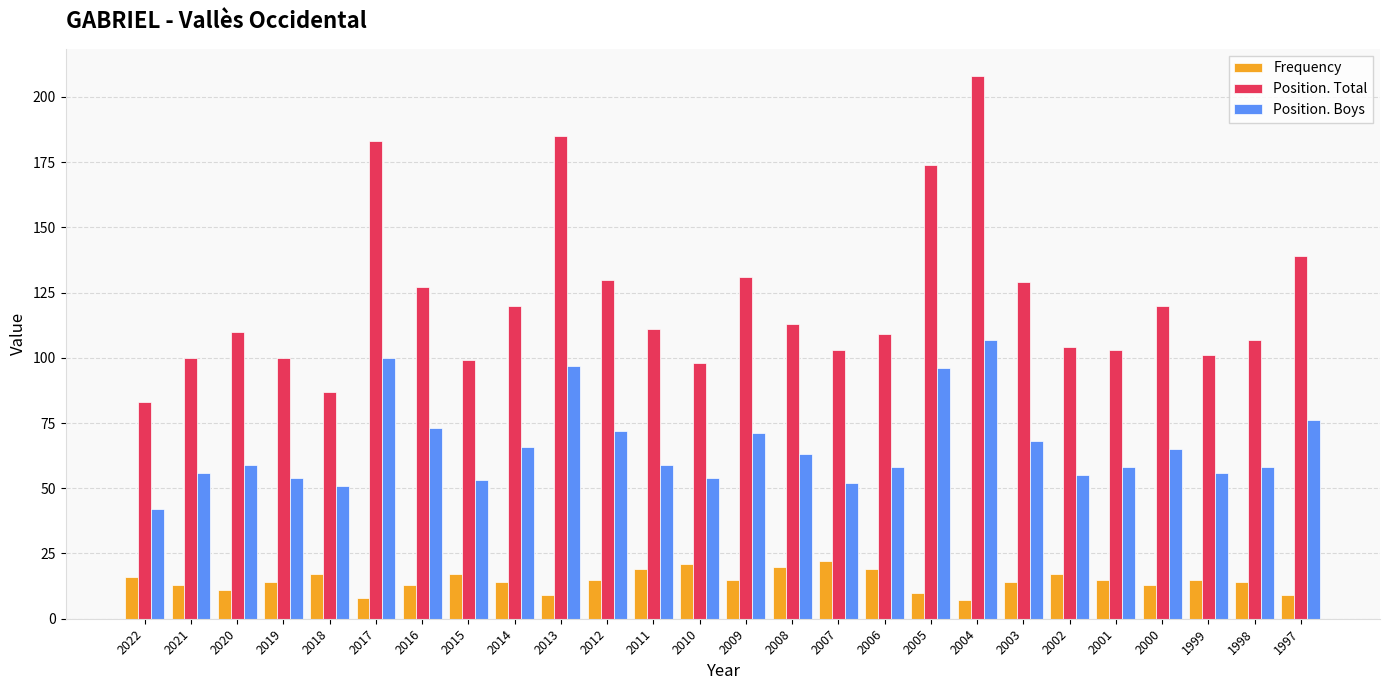

Are the bars grouped side by side (vs. stacked)?

Yes